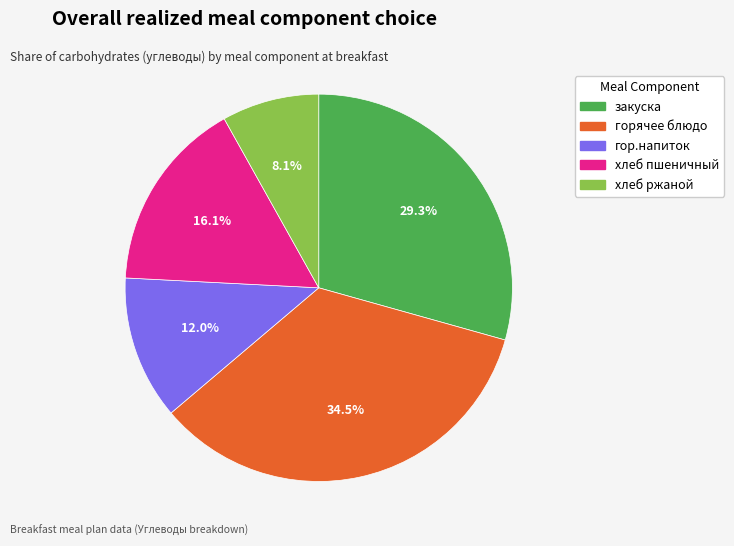

The горячее блюдо slice represents 46% of the pie. True or false?

False